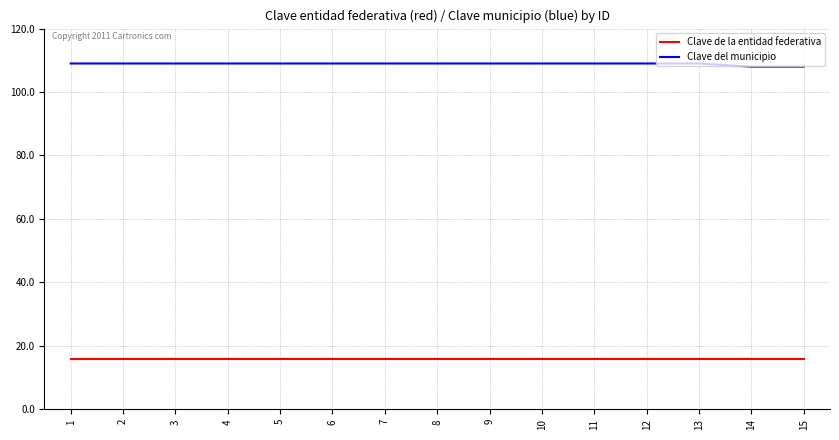

Rank the series at 2 from lowest to highest value.

Clave de la entidad federativa, Clave del municipio